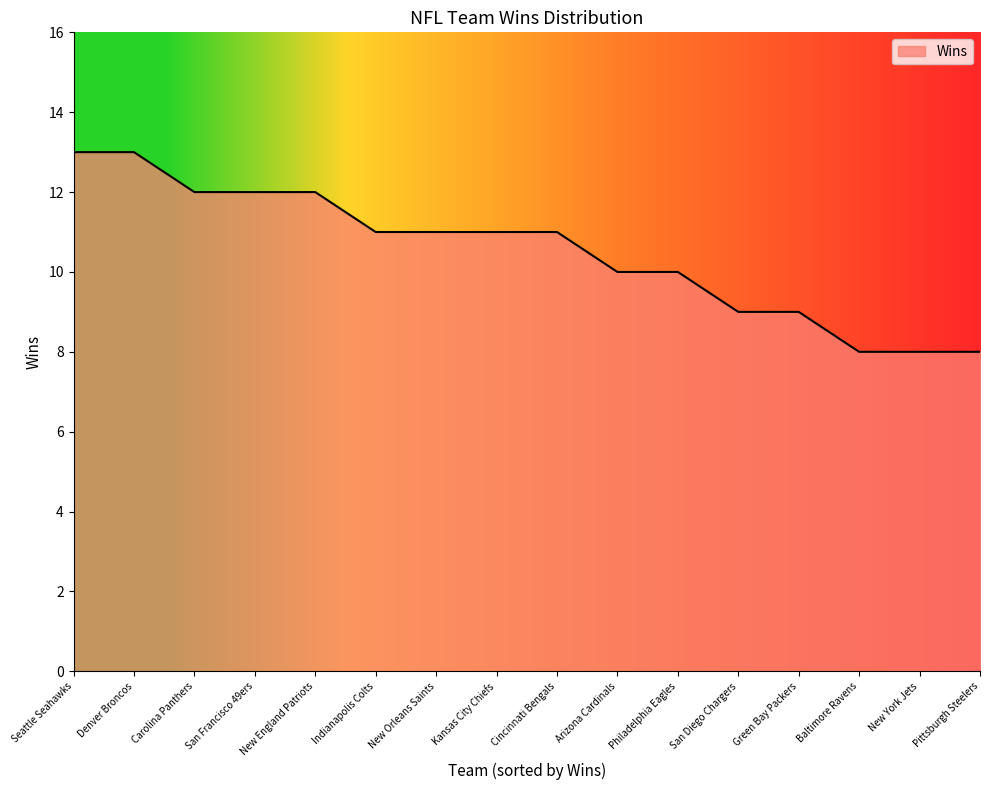

Approximately how many times larger is the value at Kansas City Chiefs compared to San Diego Chargers?

1.2